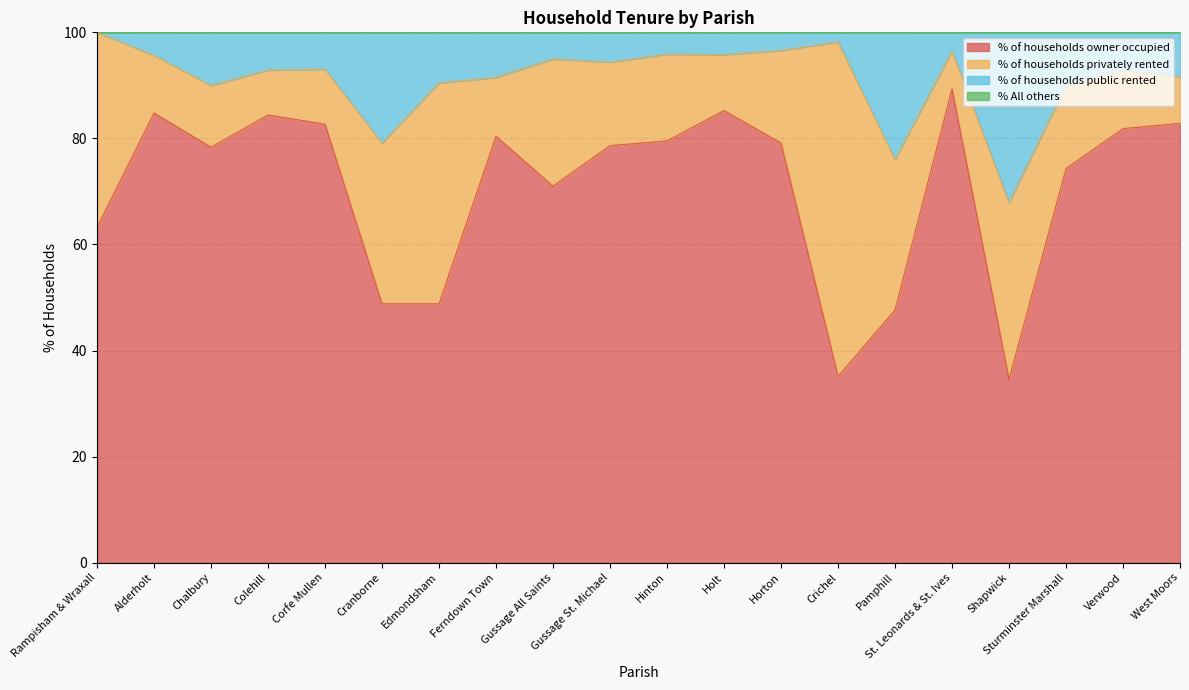

True or false: % of households owner occupied and % of households public rented intersect in this chart.

False